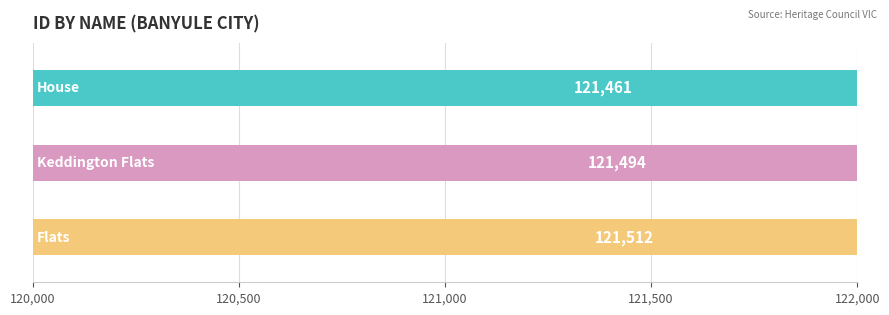

How many data points are above 121494?

1